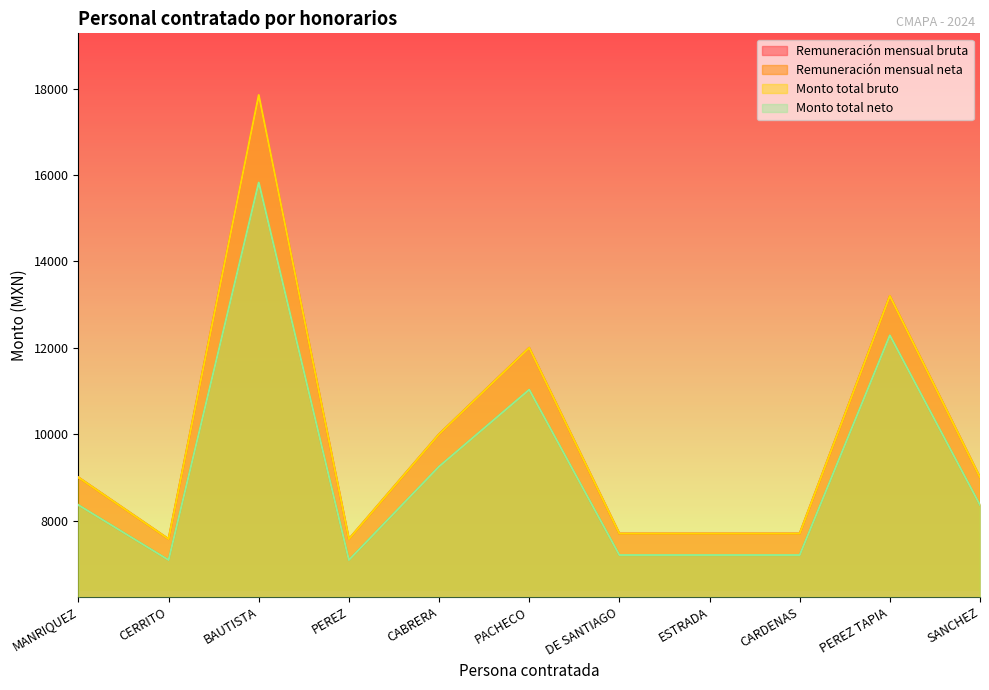

Is the value of Monto total bruto at PACHECO greater than the value of Remuneración mensual bruta at CABRERA?

Yes